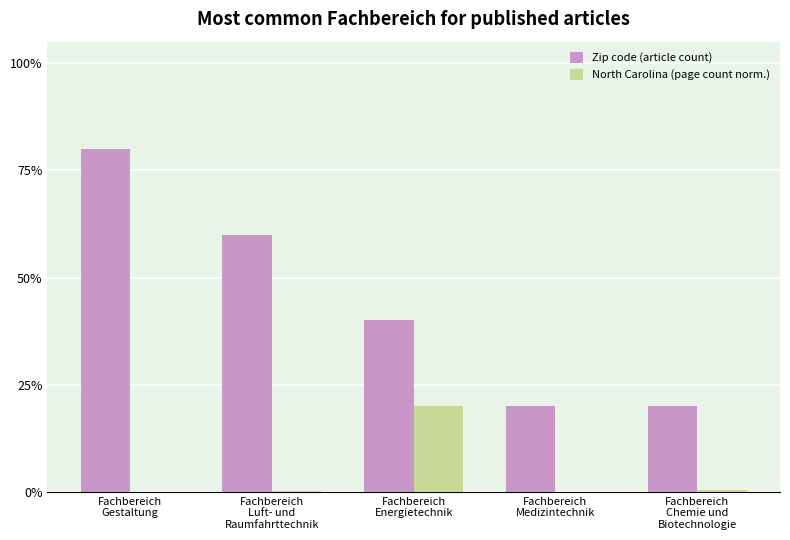

How many groups of bars are there?

5